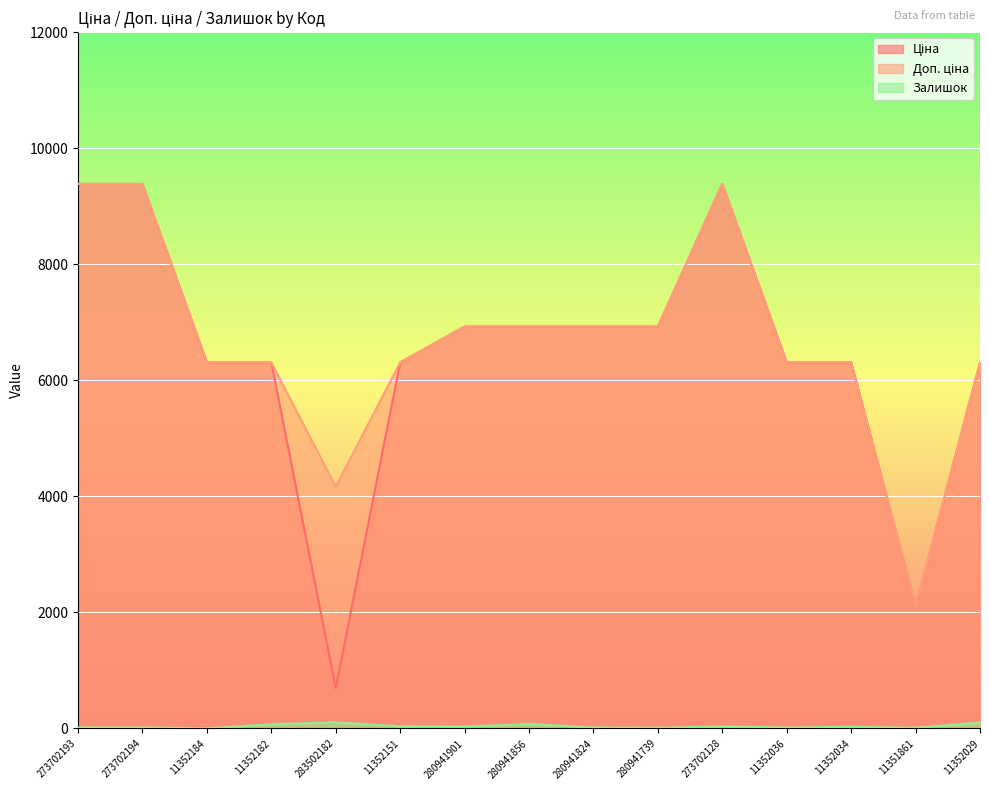

Between 273702194 and 280941739, which series saw the biggest shift?

Ціна